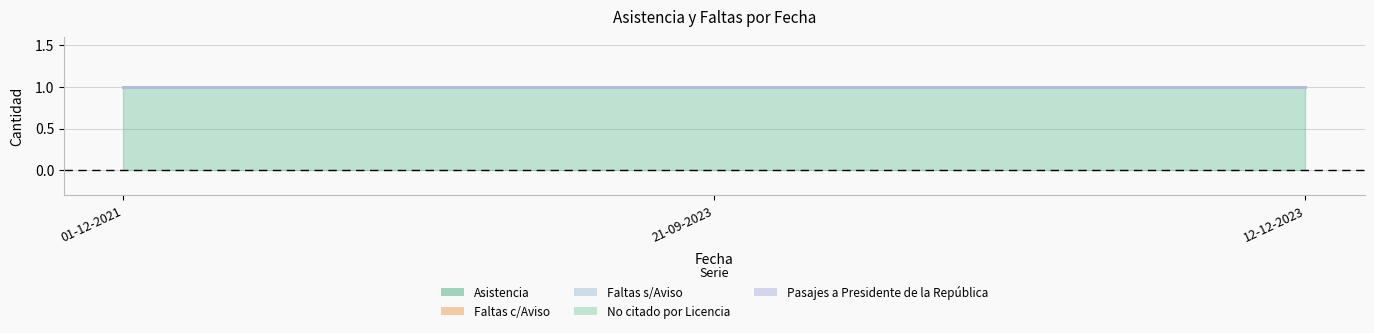

What position from the right is 01-12-2021?

3